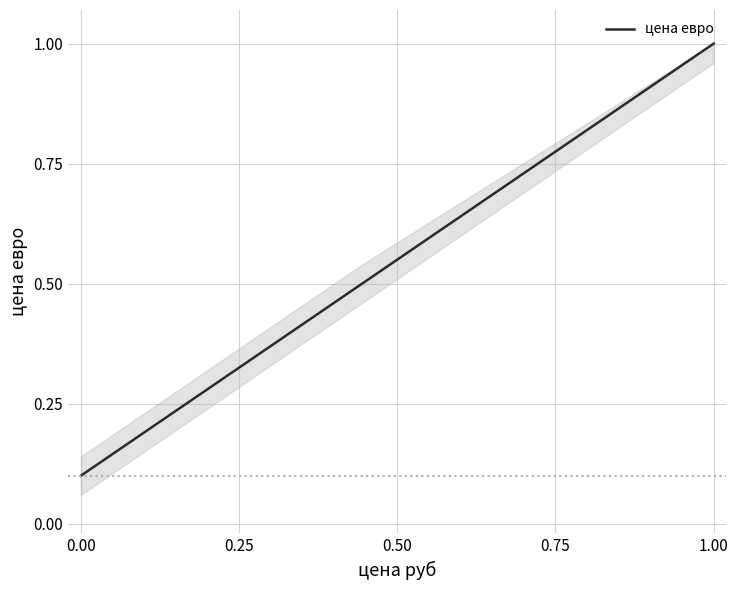

What is the difference between the second highest and minimum values?

0.4